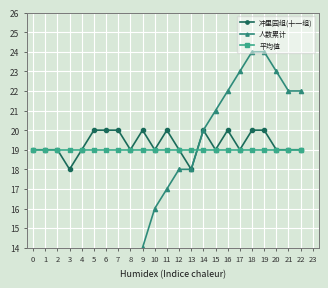

What is the sum of the 平均值 values at 16 and 4?

38